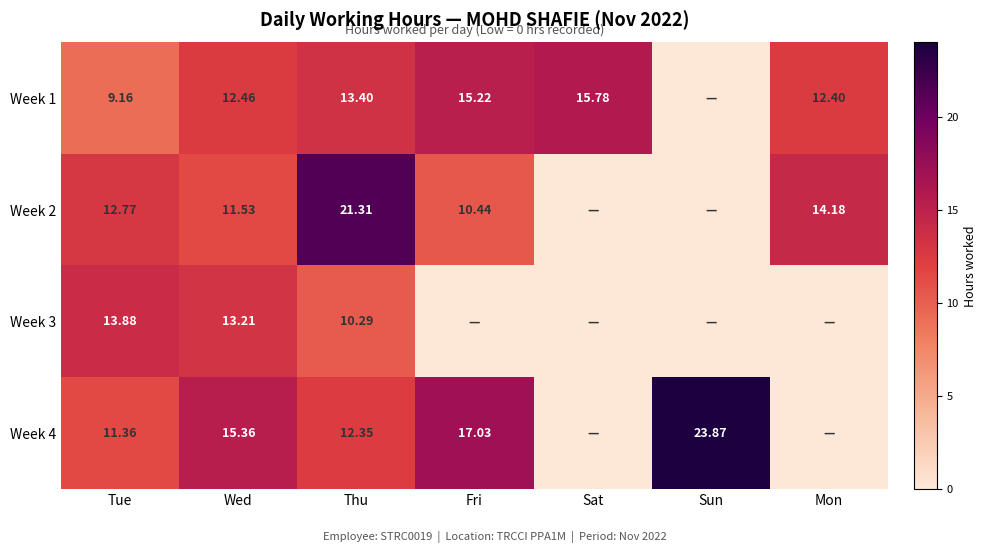

At which category is the sum across all series the highest?

Thu